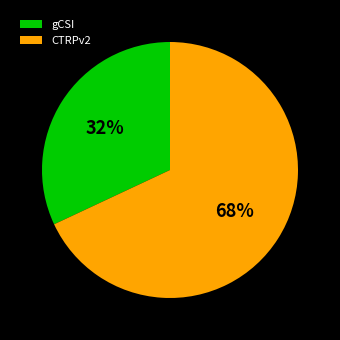

Rank the categories by value from lowest to highest.

gCSI, CTRPv2